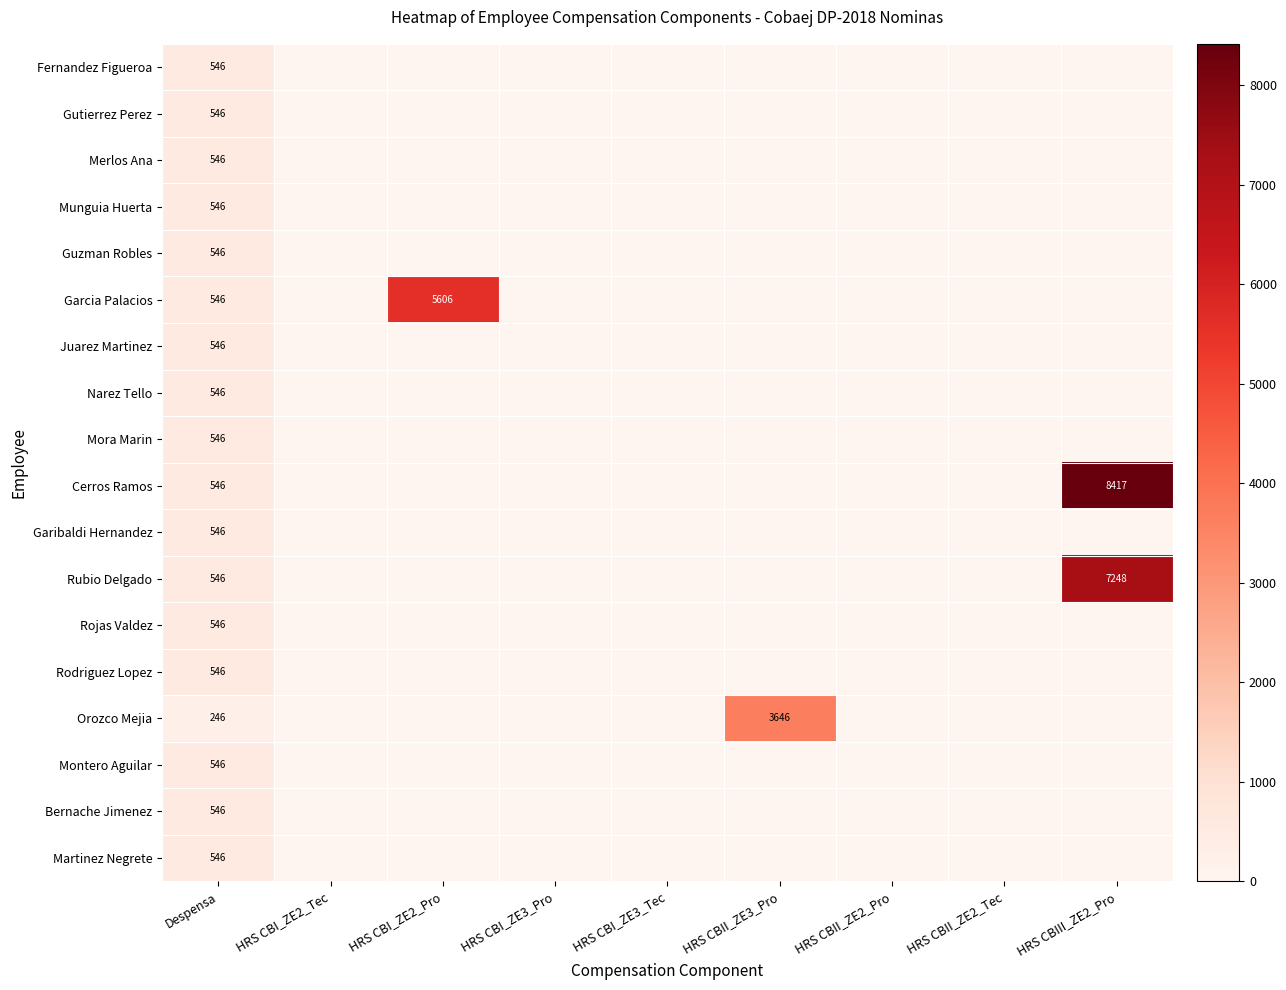

True or false: Rojas Valdez has a value of 546 at Despensa.

True